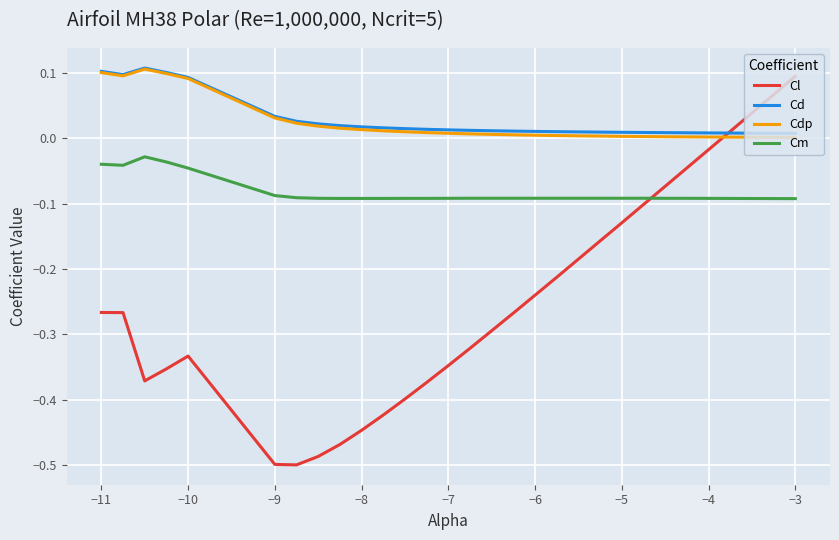

Which series has the widest spread of values?

Cl